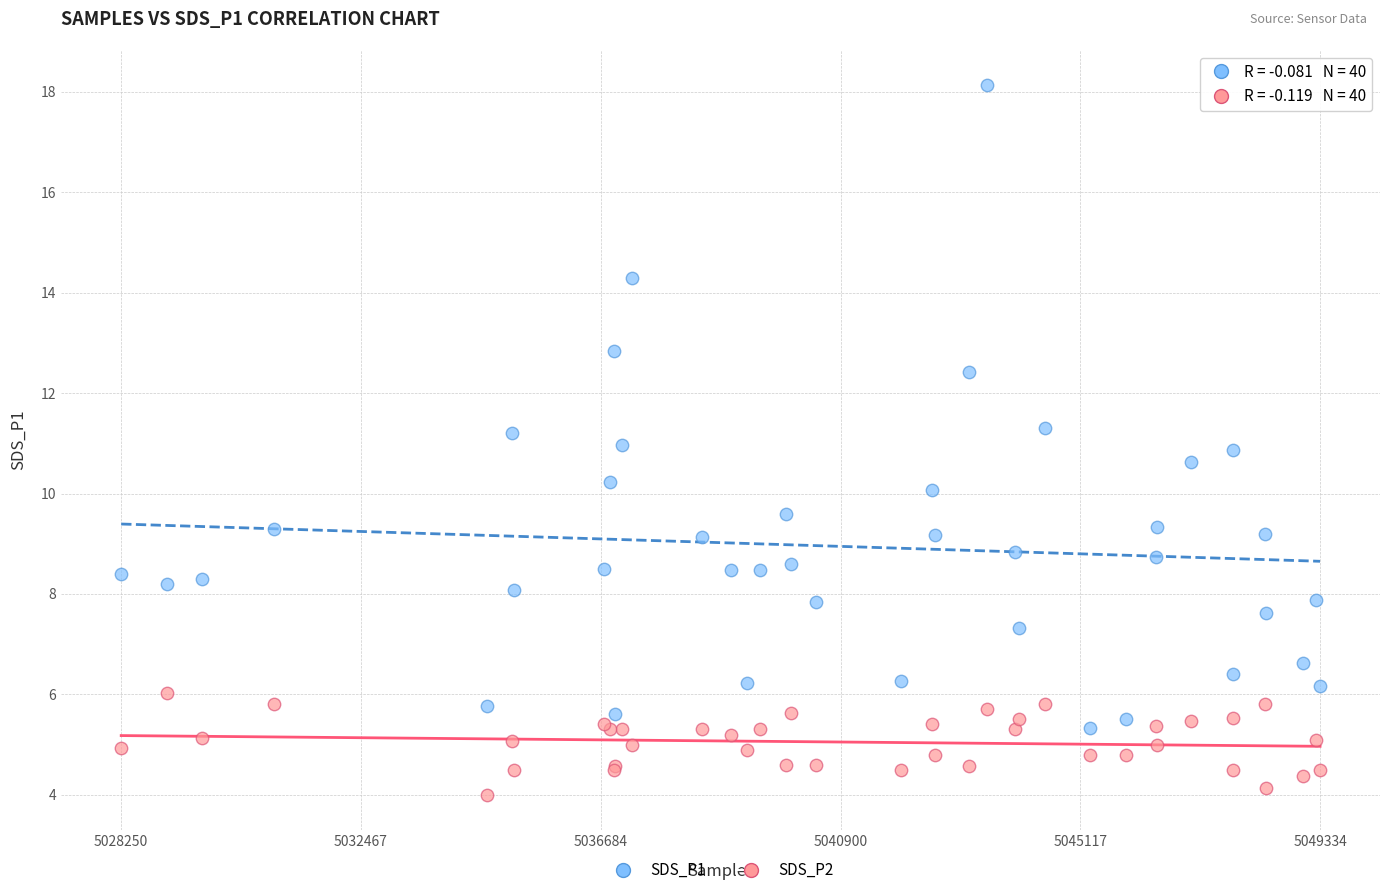

What is the X range (max minus min) for the scatter plot?

1.0